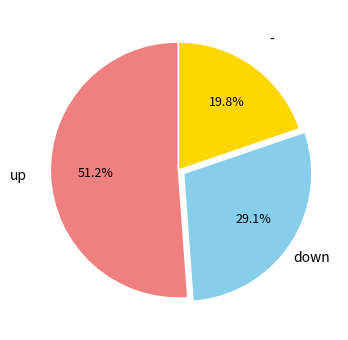

Is the sum of - and up greater than half?

Yes